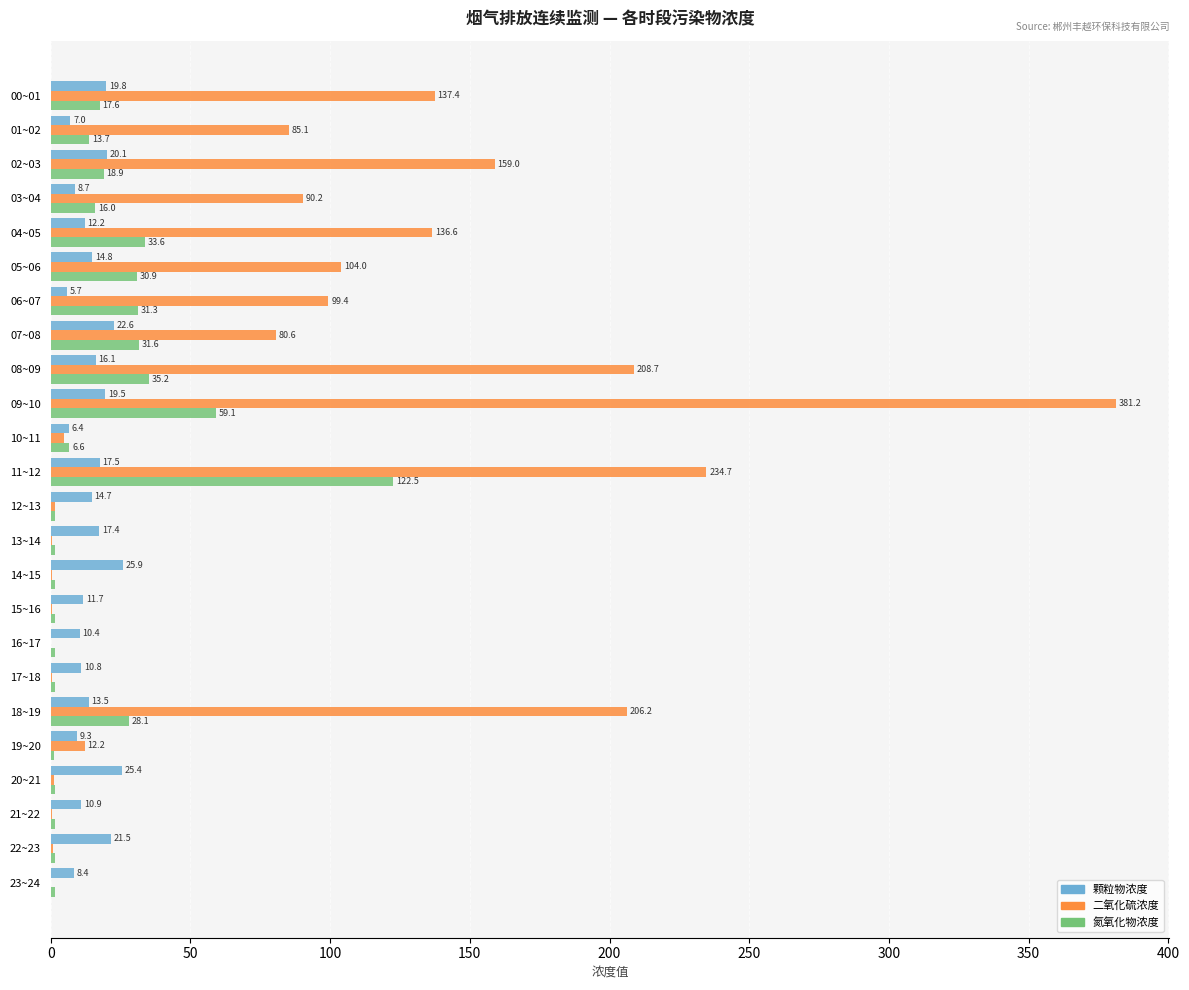

What is the sum of the 二氧化硫浓度 values at 06~07 and 09~10?

480.6